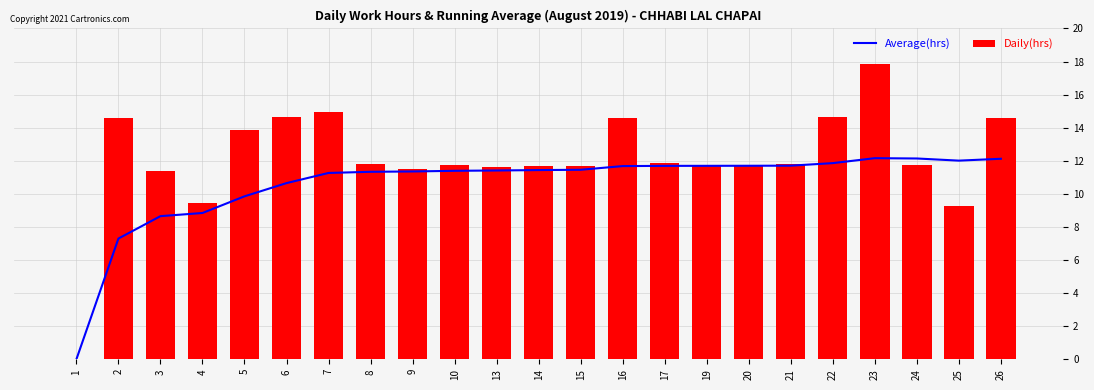

The Average(hrs) series shows 12.0 at 25. True or false?

True